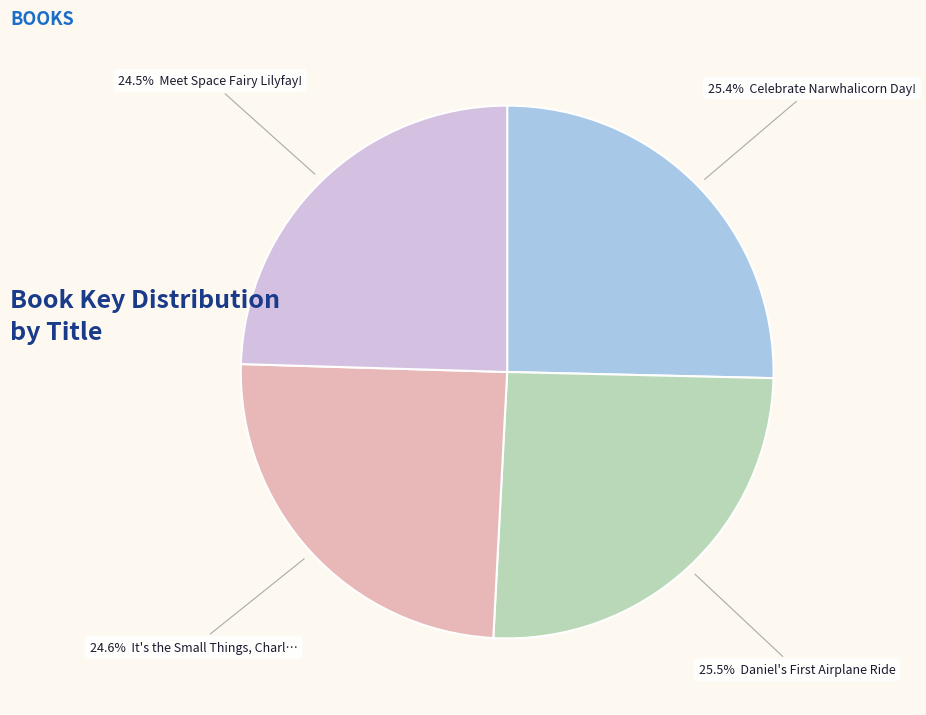

Does any single category account for the majority?

No